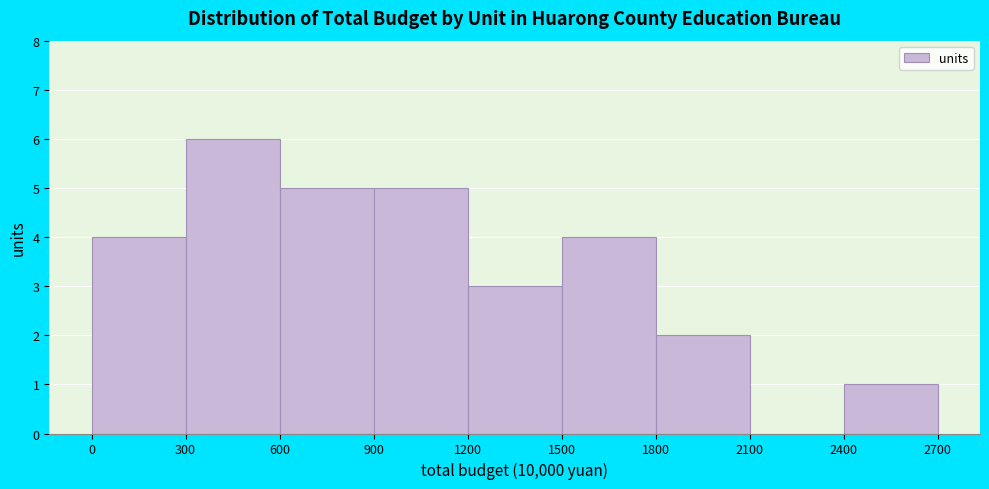

Over which range of the x-axis is the bar tallest?

300 to 600